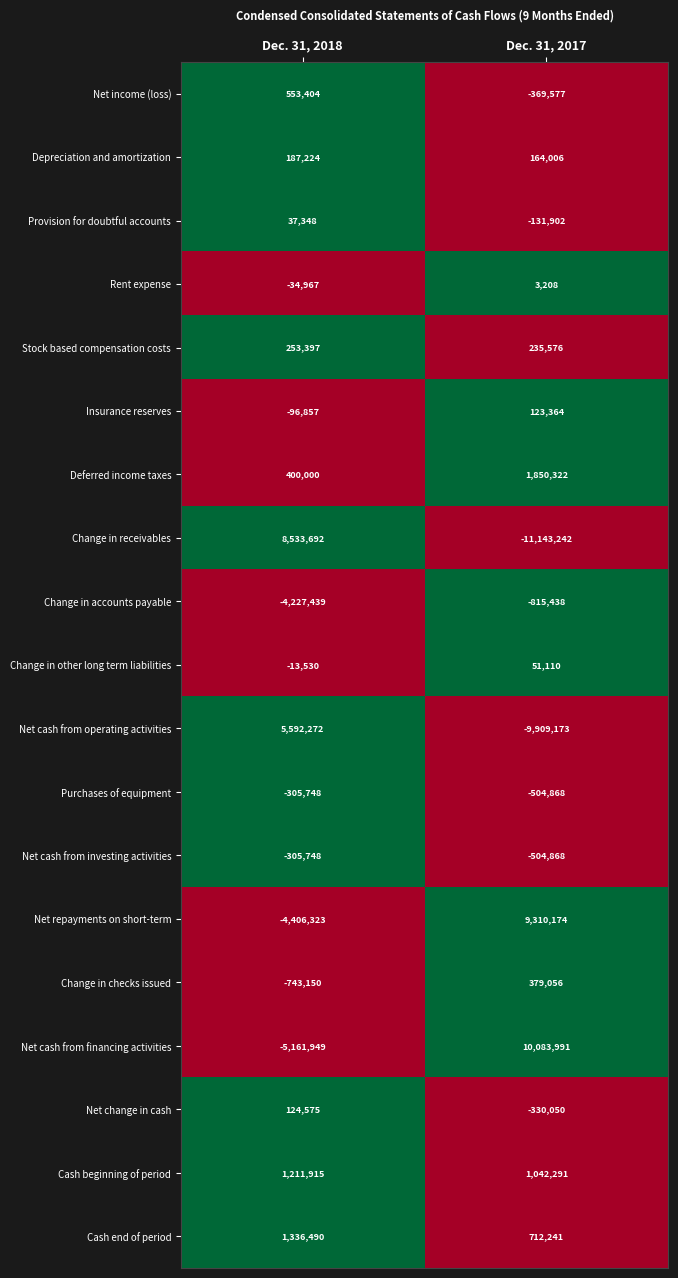

Between Dec. 31, 2018 and Dec. 31, 2017, which series saw the biggest shift?

Change in receivables